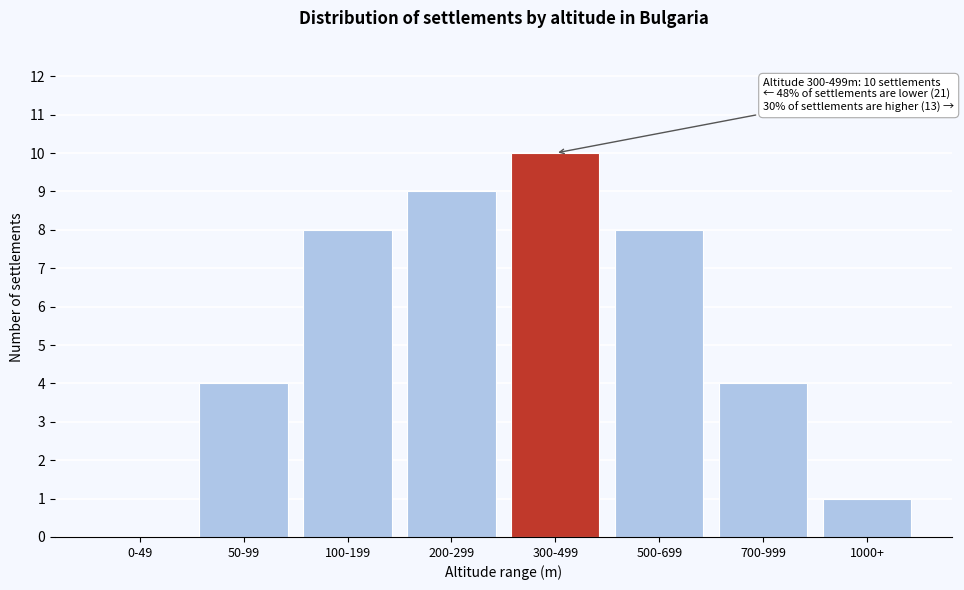

Reading right to left, list all the values displayed in this chart.

1000+=1	700-999=4	500-699=8	300-499=10	200-299=9	100-199=8	50-99=4	0-49=0